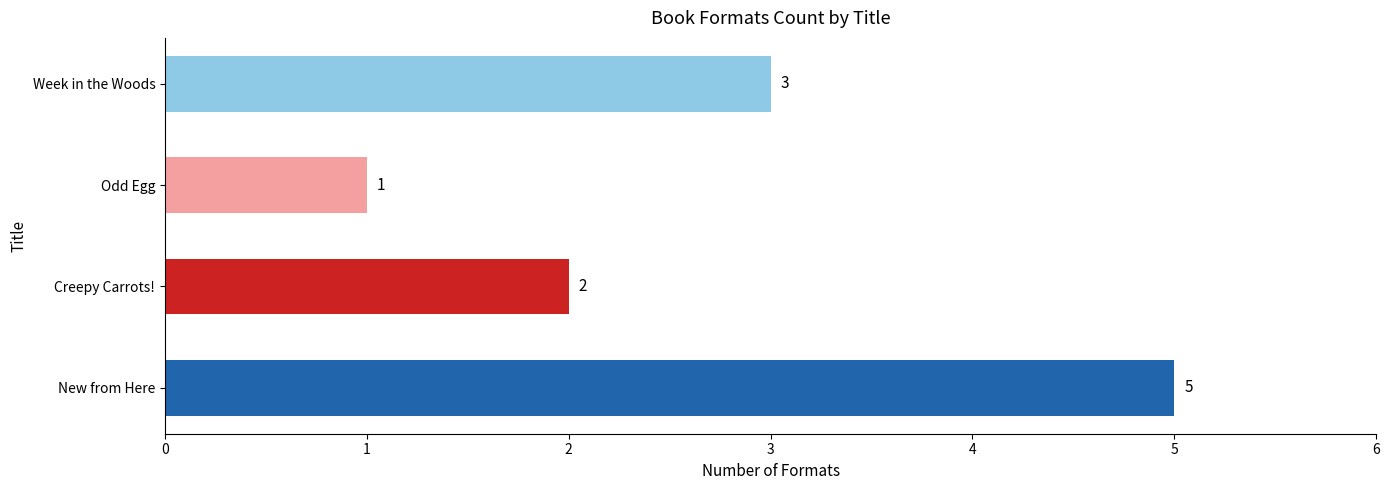

List the labels in order of value, largest first.

New from Here, Week in the Woods, Creepy Carrots!, Odd Egg